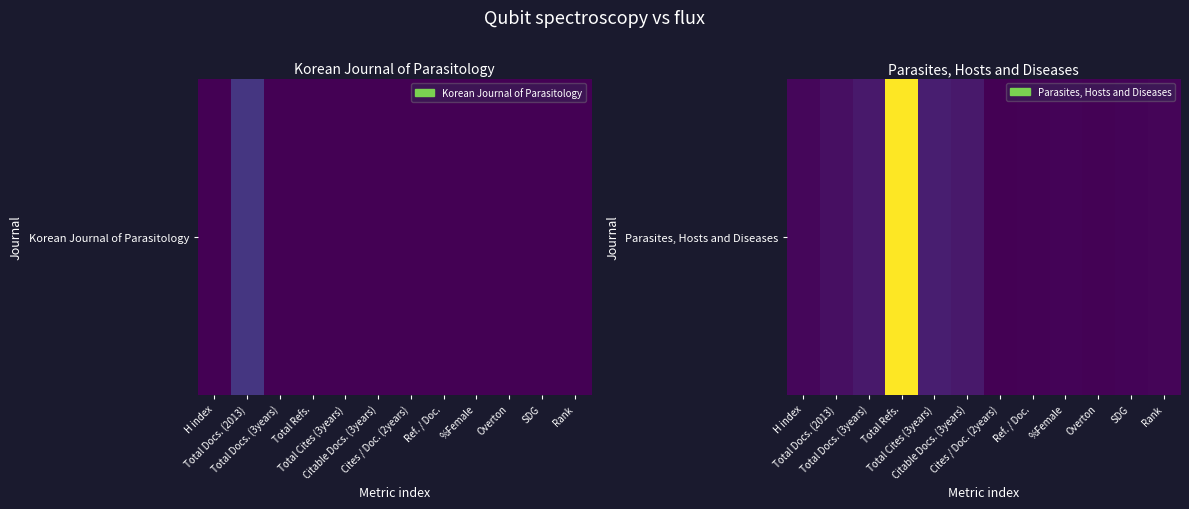

What is the sum of all values?

3985